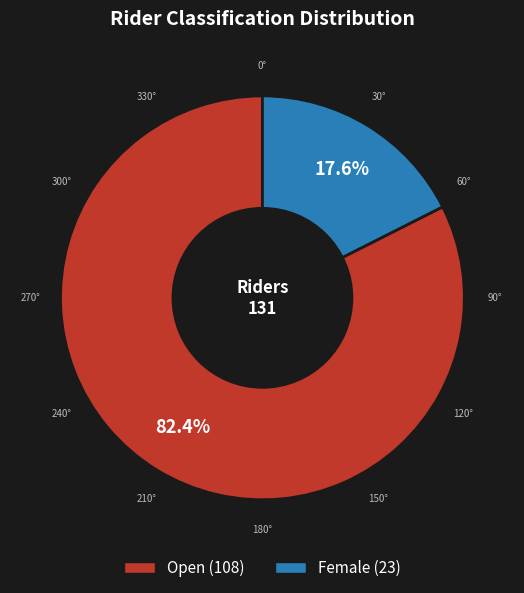

How many slices are in this pie chart?

2